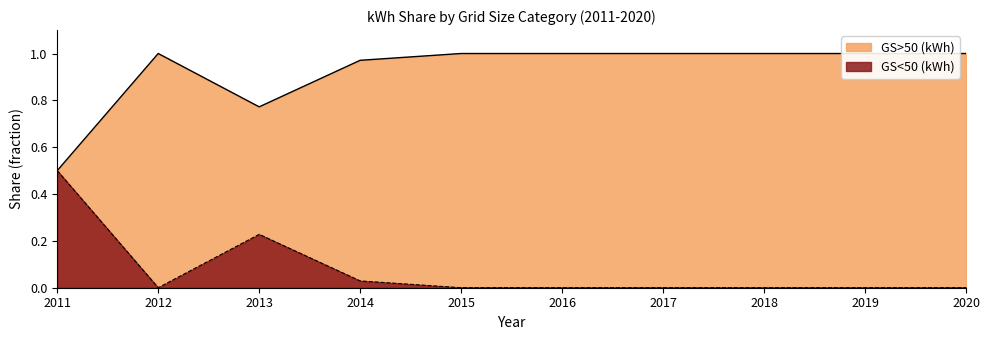

How many values in the GS<50 (kWh) series exceed 0?

3